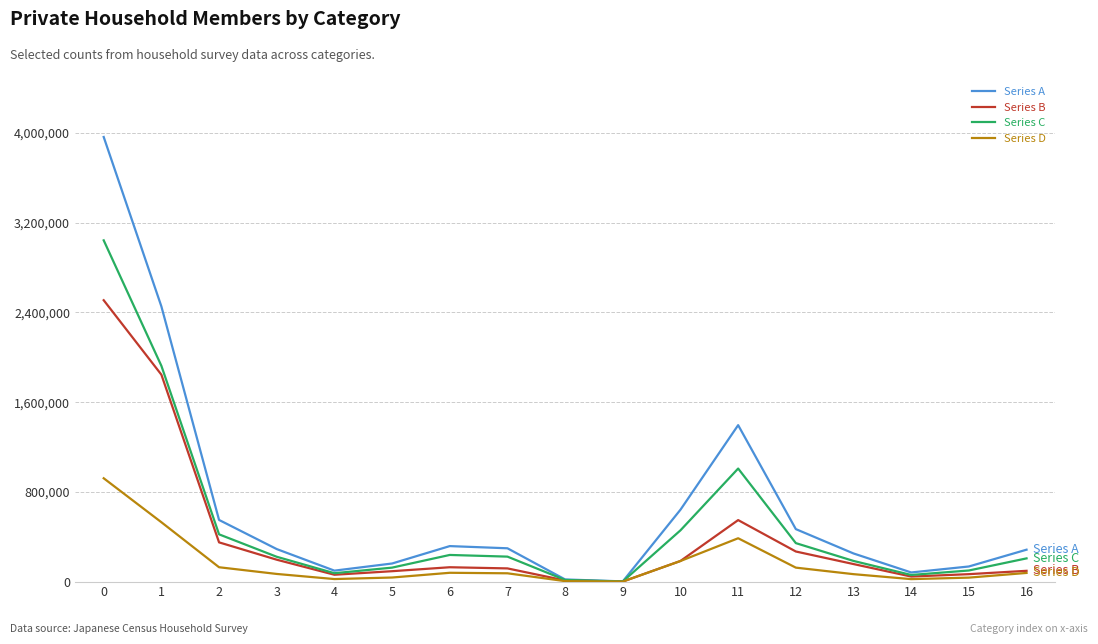

List the series in order of their peak value, highest first.

Series A, Series C, Series B, Series D